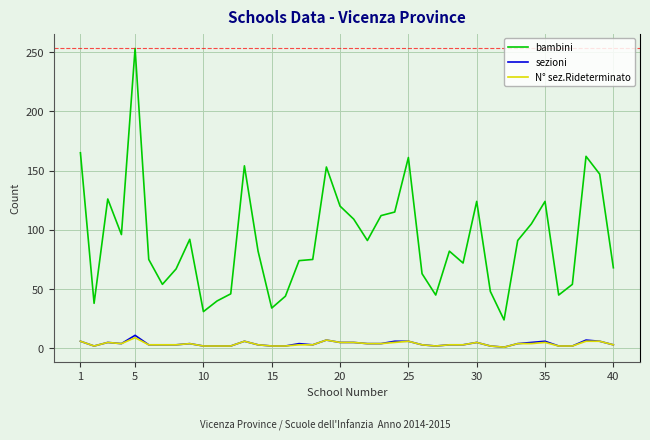

What is the maximum value for N° sez.Rideterminato?

9